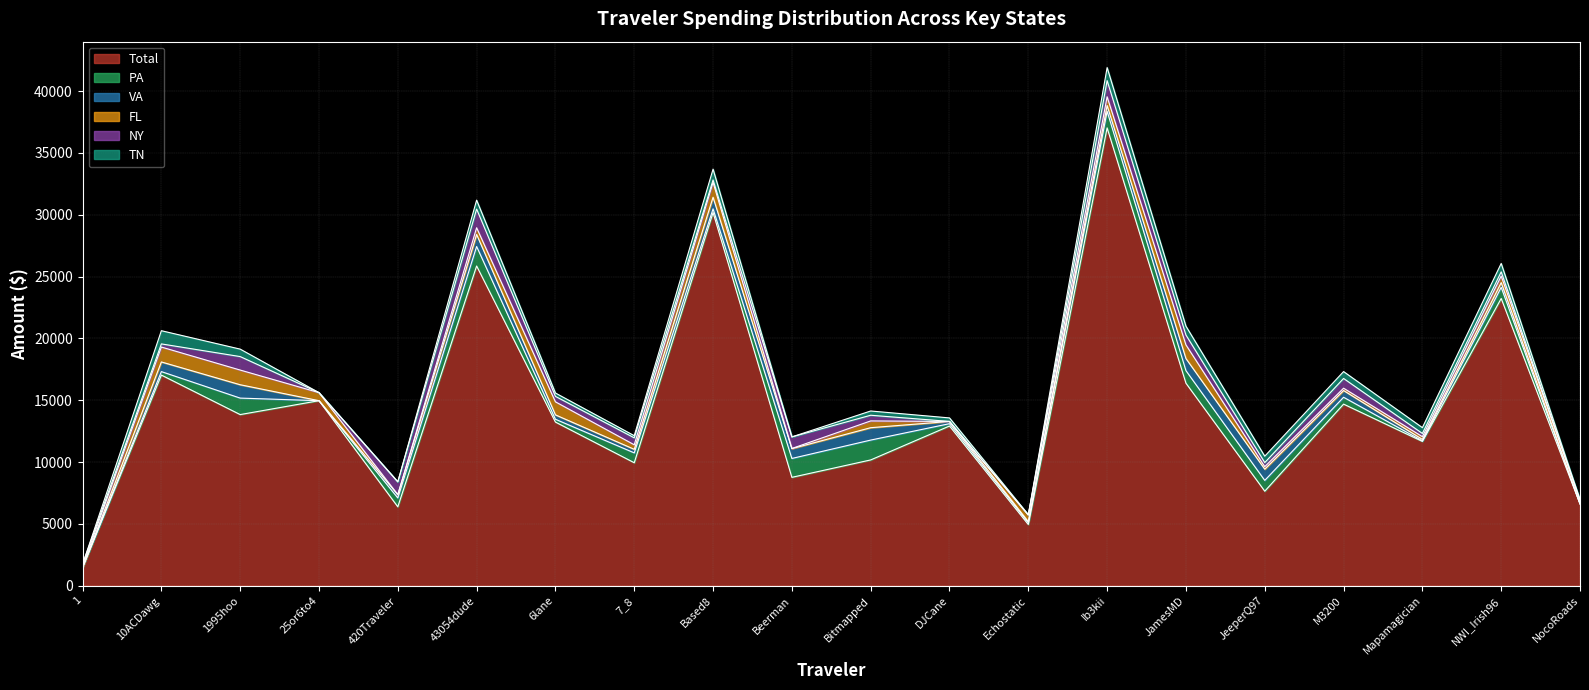

Is the value of NY at 420Traveler greater than the value of Total at 420Traveler?

No